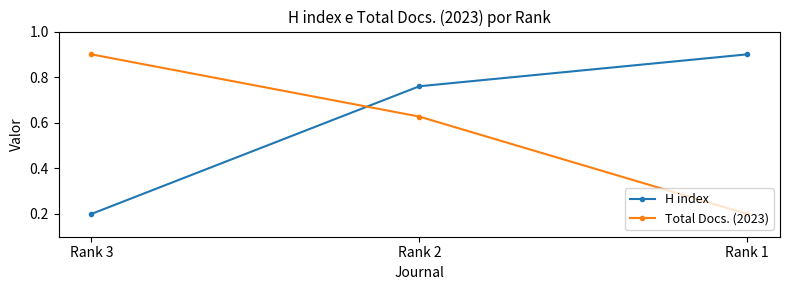

Rank the categories by H index value from lowest to highest.

Rank 3, Rank 2, Rank 1